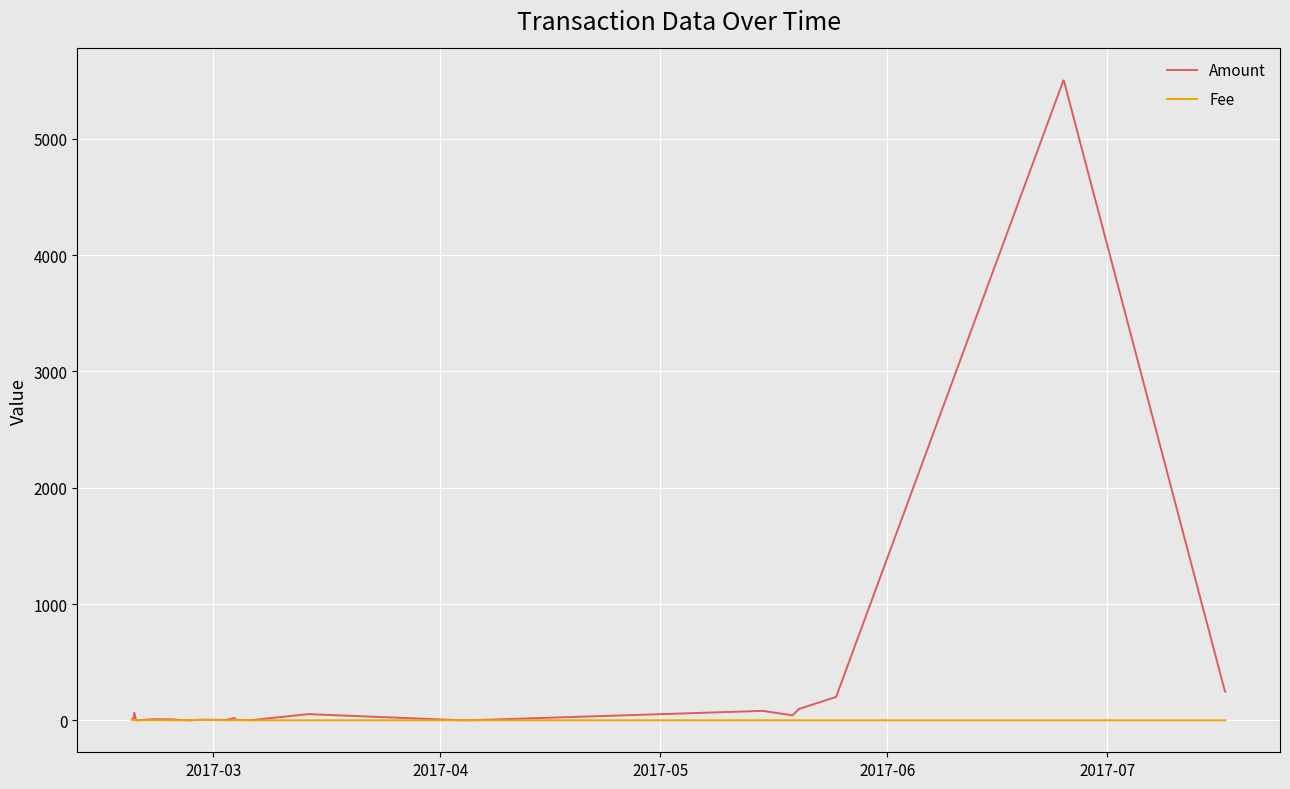

Which series has the largest total across all categories?

Amount